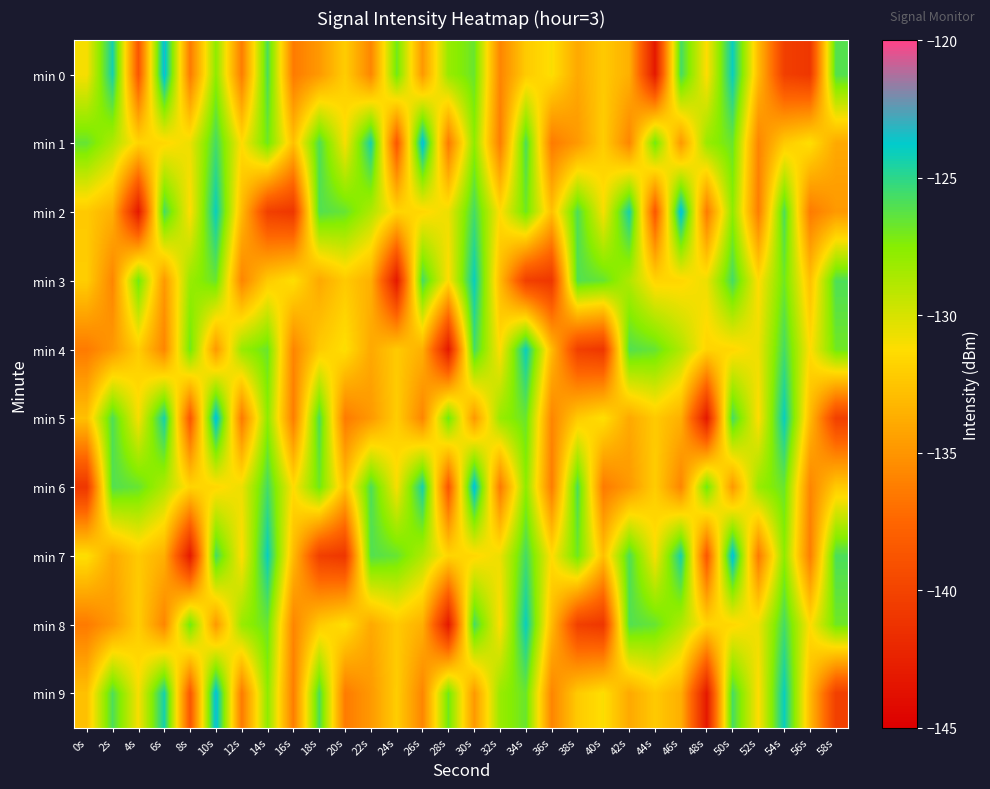

At how many categories does at least one series exceed -141?

30